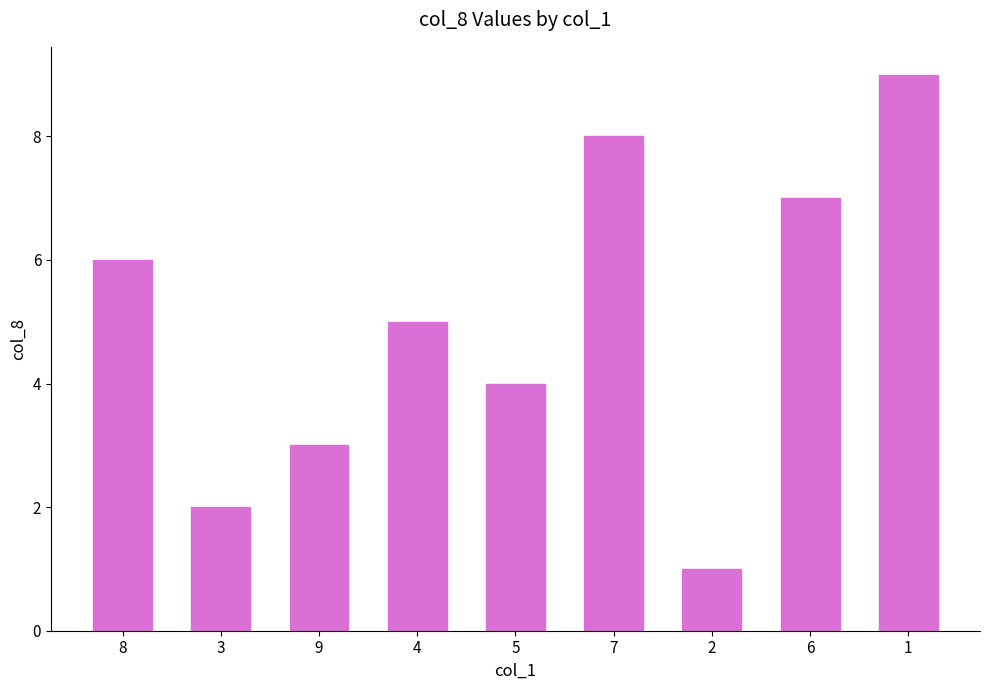

List the labels in order of value, largest first.

1, 7, 6, 8, 4, 5, 9, 3, 2